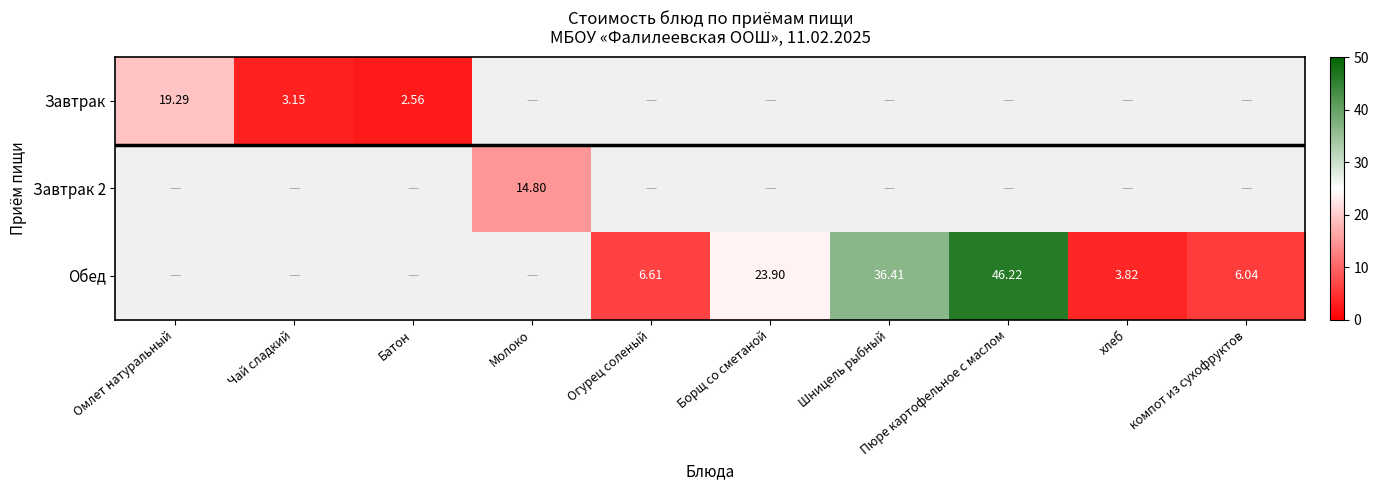

List the series in order of their overall mean, lowest first.

Завтрак, Завтрак 2, Обед